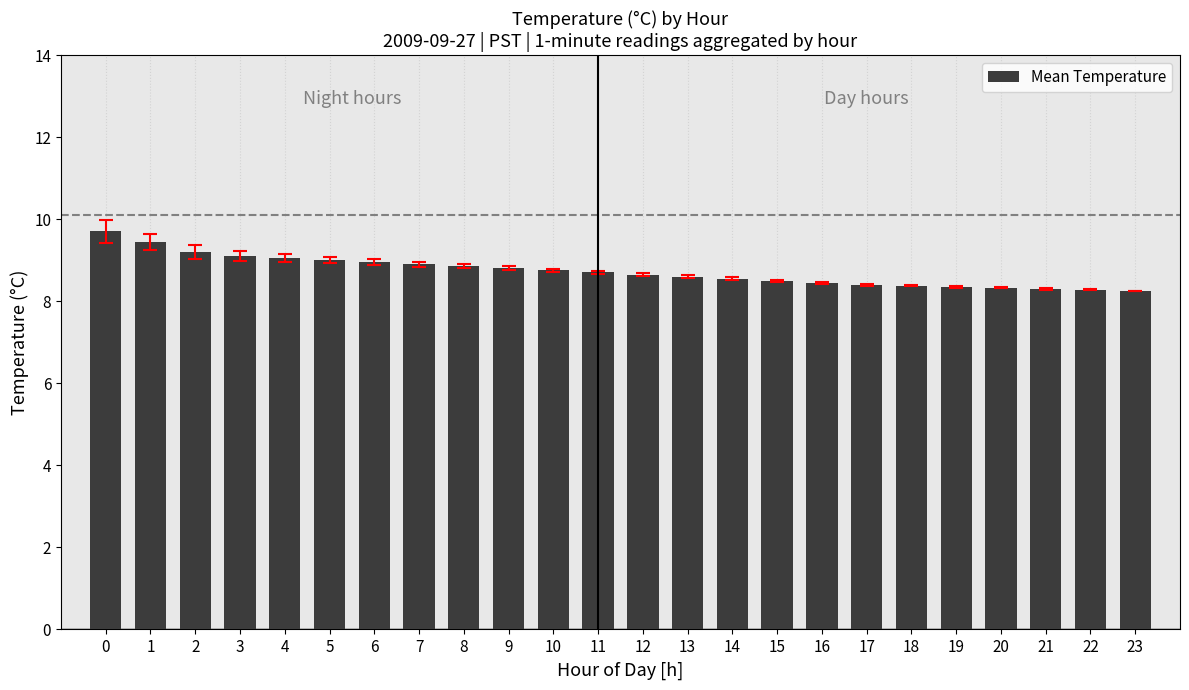

What is the sum of the values at 12 and 7?

17.6